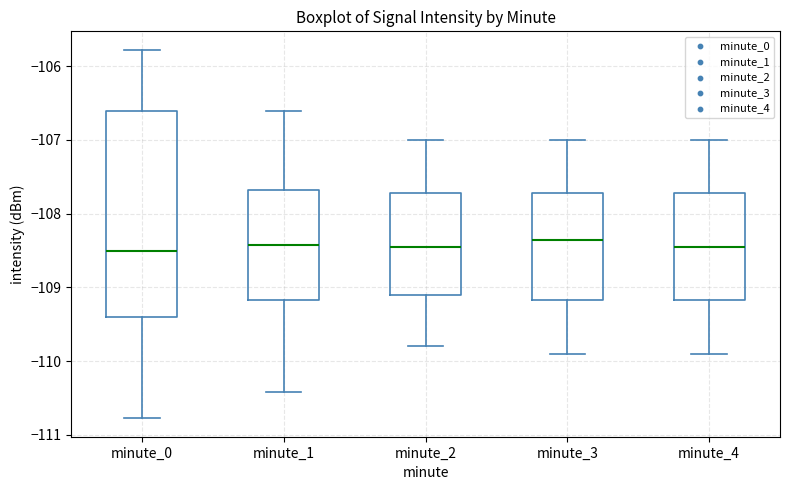

Comparing the boxes themselves (not the whiskers), which one is the tallest?

minute_0